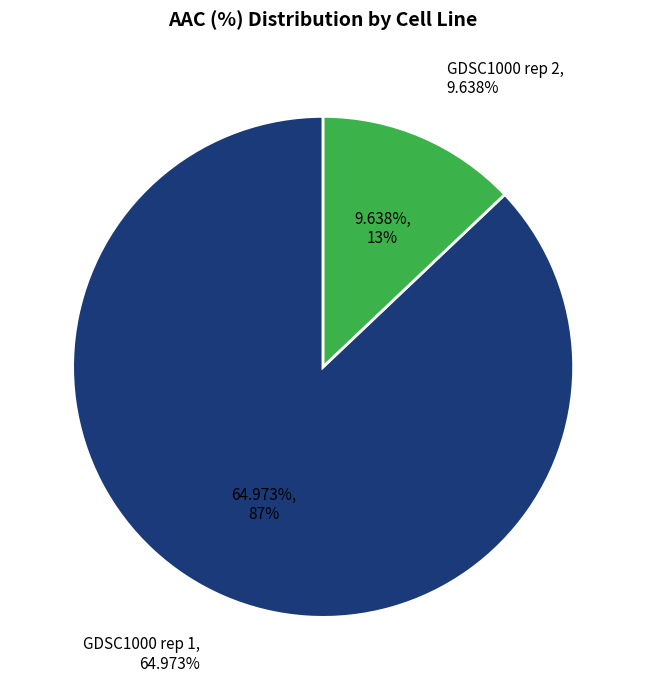

Do GDSC1000 rep 1 and GDSC1000 rep 2 together represent more than half of the pie?

Yes